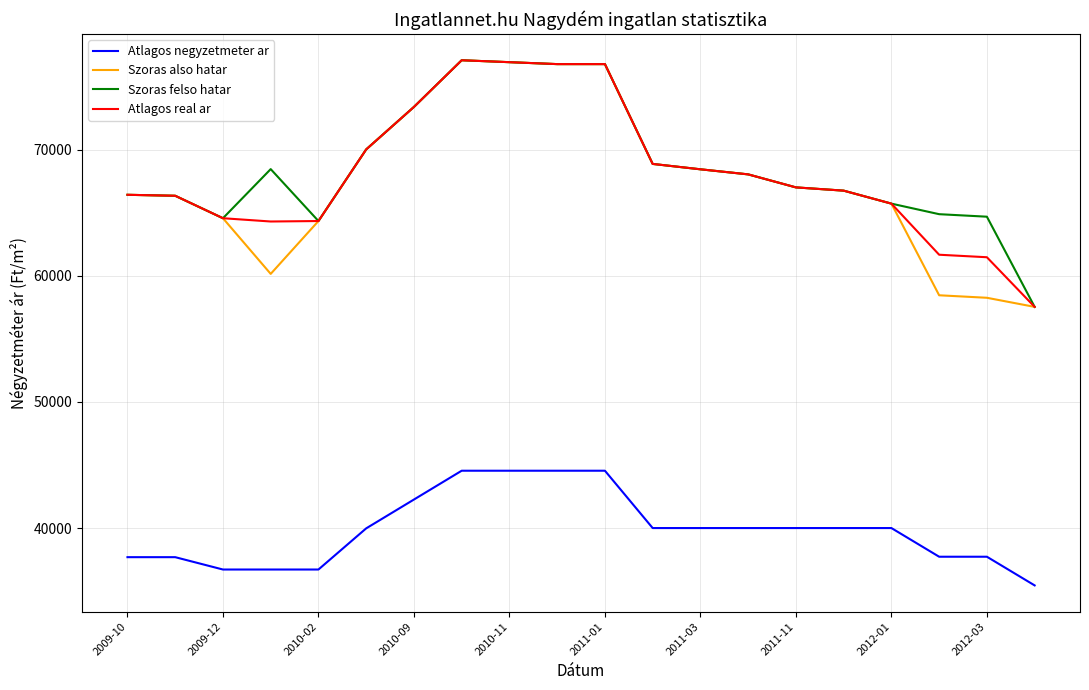

What is the maximum value for Szoras felso hatar?

77084